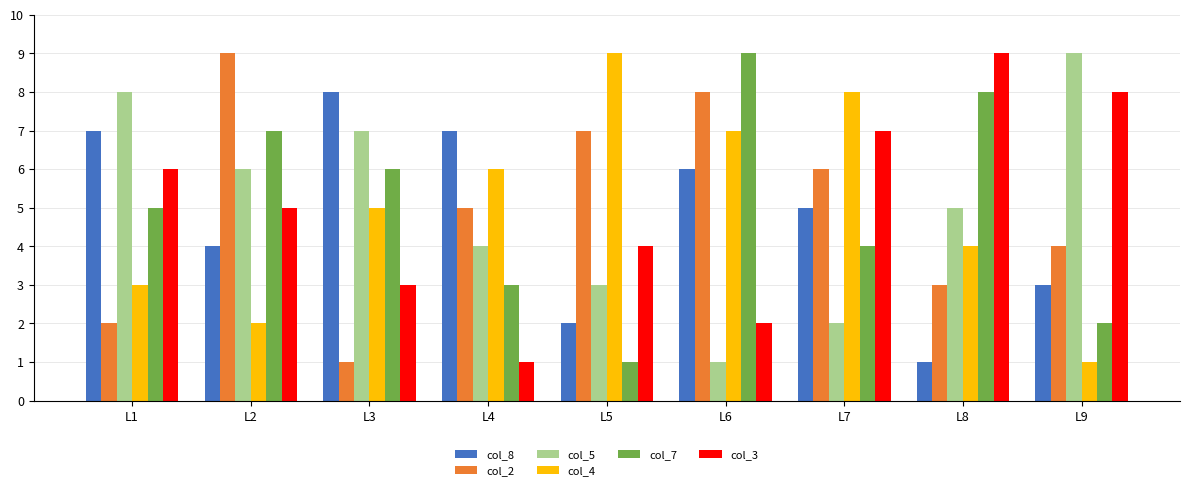

At how many categories does at least one series exceed 1?

9